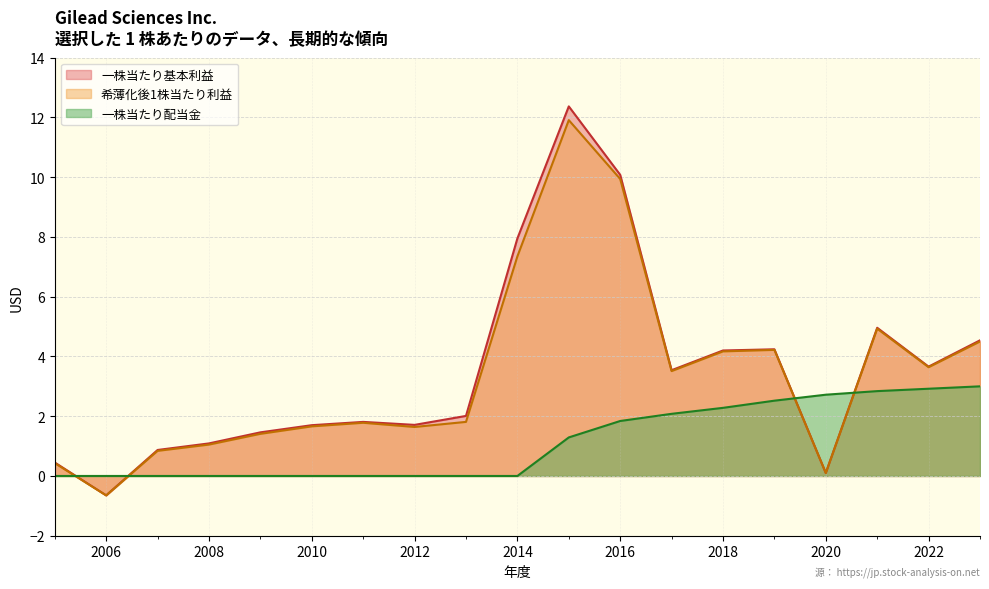

Which series has the widest spread of values?

一株当たり基本利益